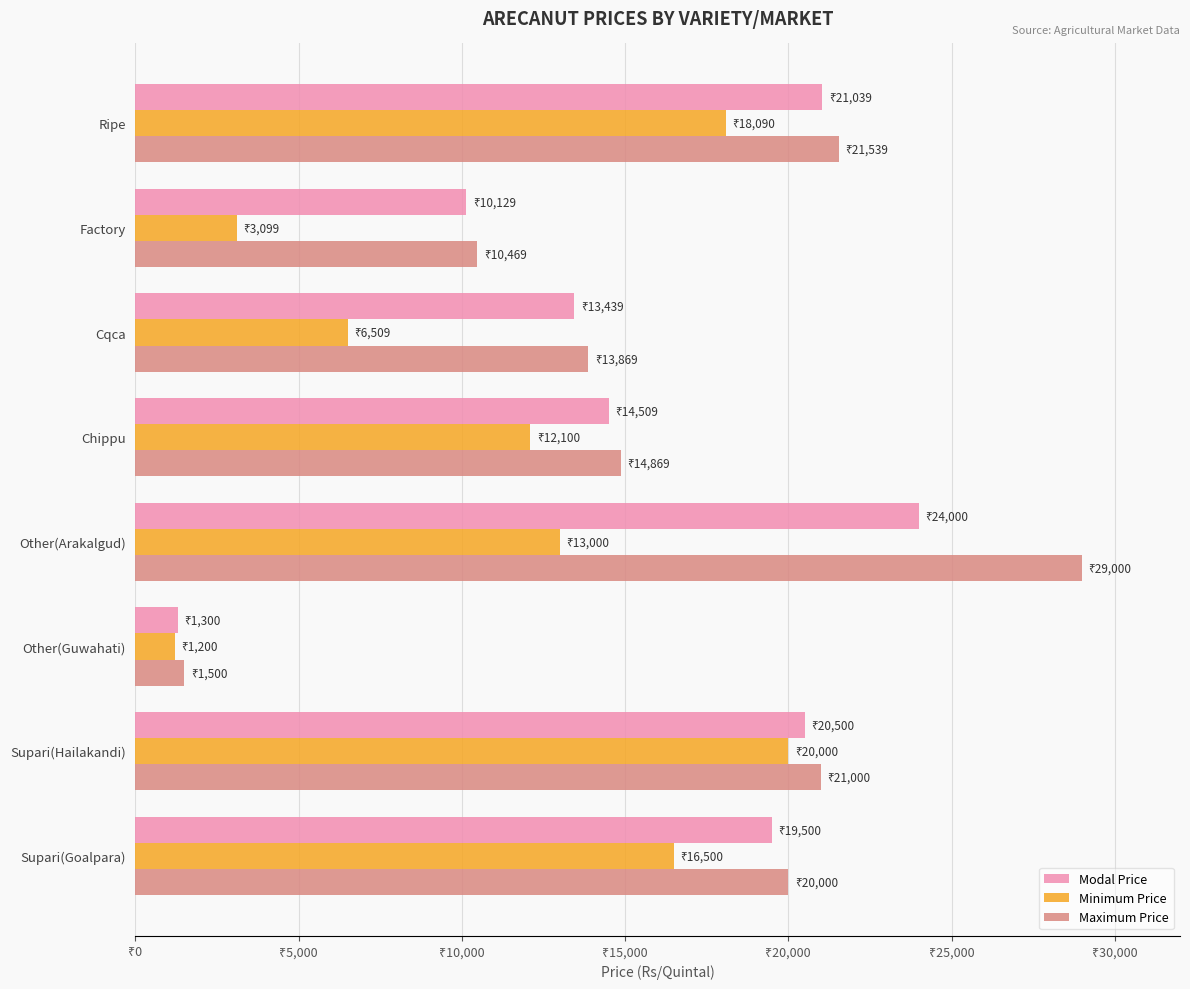

What are all the series names shown in the legend?

Modal Price, Minimum Price, Maximum Price